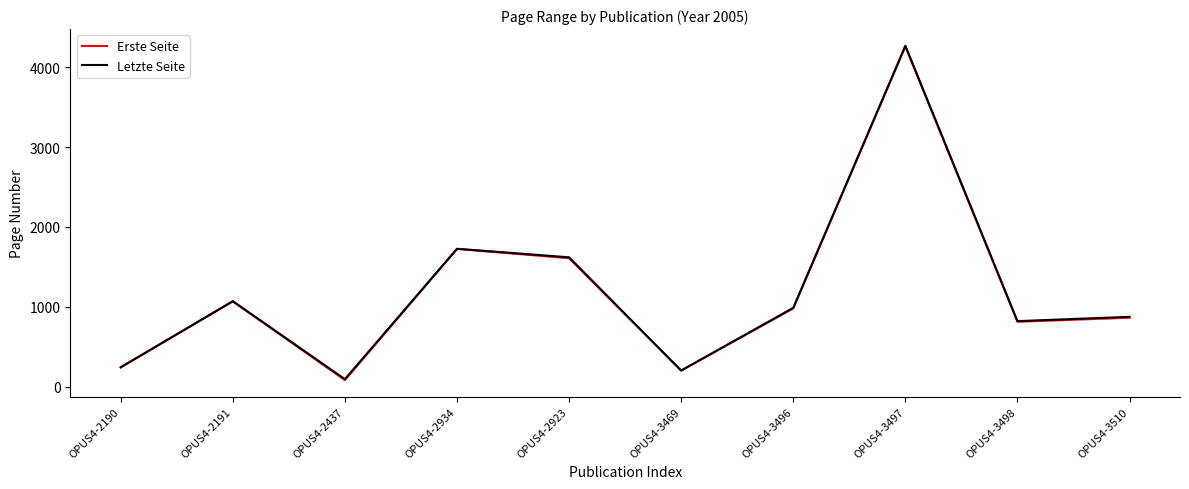

At which category is the sum across all series the highest?

OPUS4-3497